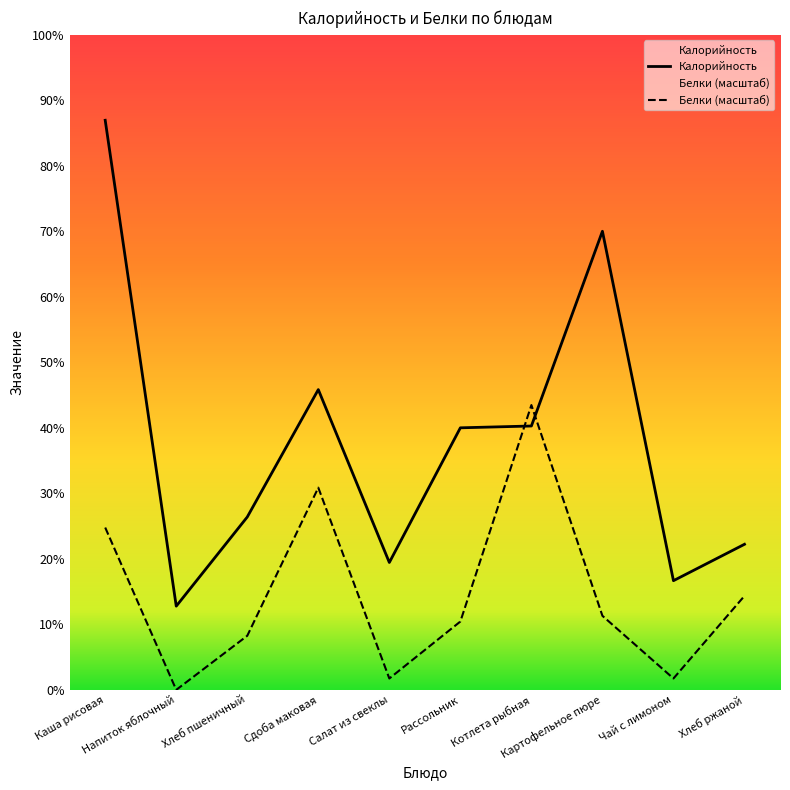

What is the value of the Калорийность point at the 1st from the left?

313.0